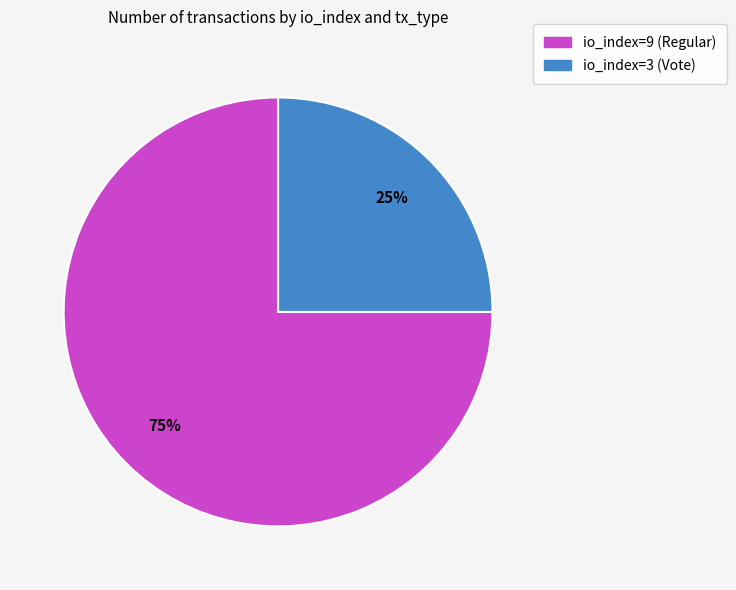

To the nearest percent, what is the difference between the io_index=3 (Vote) and io_index=9 (Regular) slice percentages?

50%